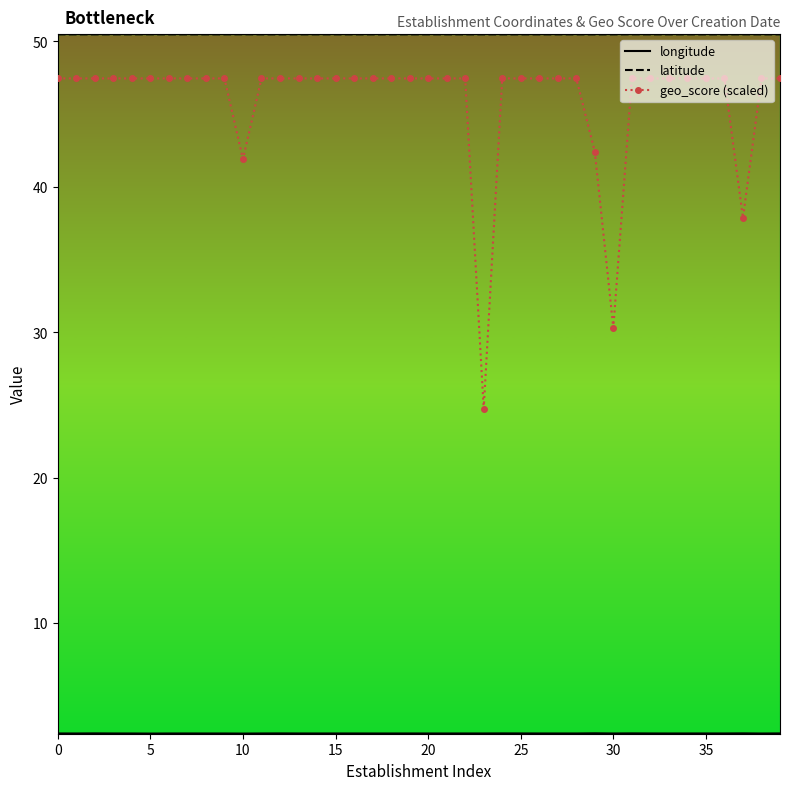

How many series are shown in this chart?

3